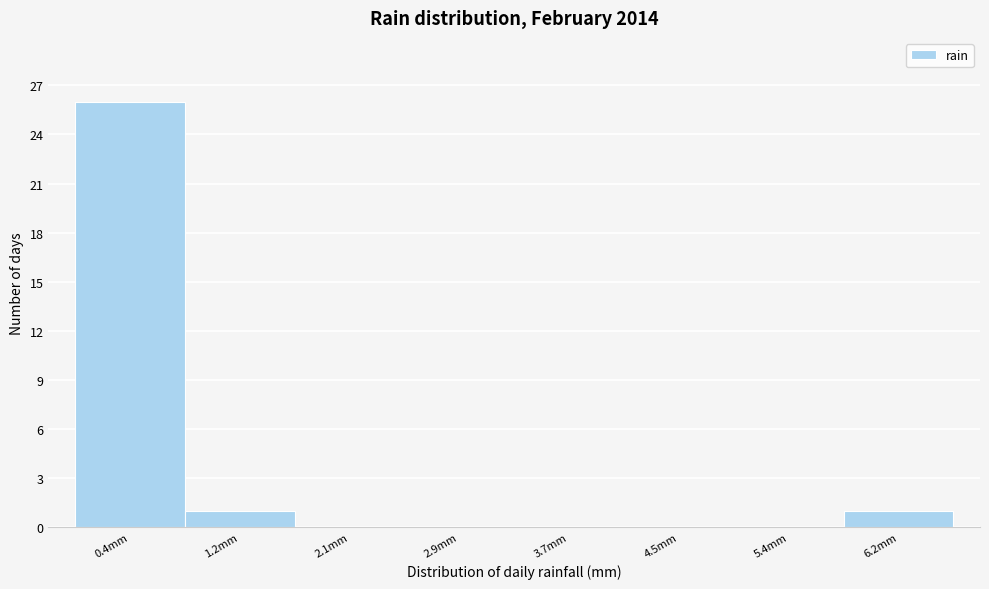

Reading left to right, transcribe this chart: for each bar, give the range it covers on the x-axis and its height. Neither the bar edges nor the heights are printed on the chart, so give them approximately, as read against the axes.

0.0 to 0.8: 26
0.8 to 1.7: 1
1.7 to 2.5: 0
2.5 to 3.3: 0
3.3 to 4.1: 0
4.1 to 5.0: 0
5.0 to 5.8: 0
5.8 to 6.6: 1